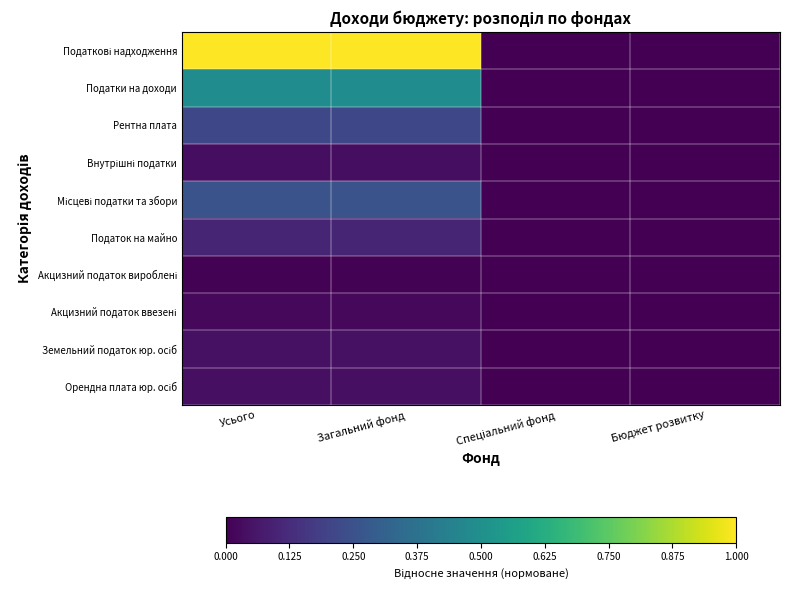

How many distinct data groups are displayed?

10